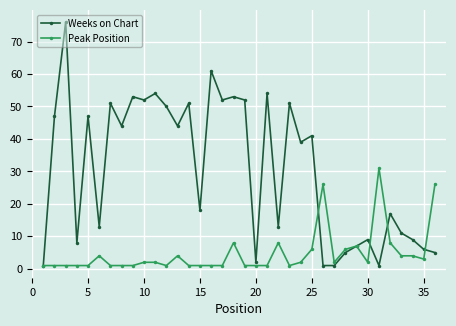

Rank the series by their average value, from highest to lowest.

Weeks on Chart, Peak Position